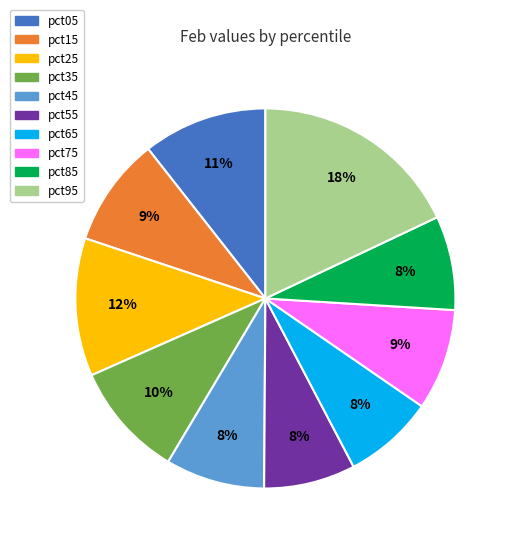

What is the largest slice in the pie chart?

pct95